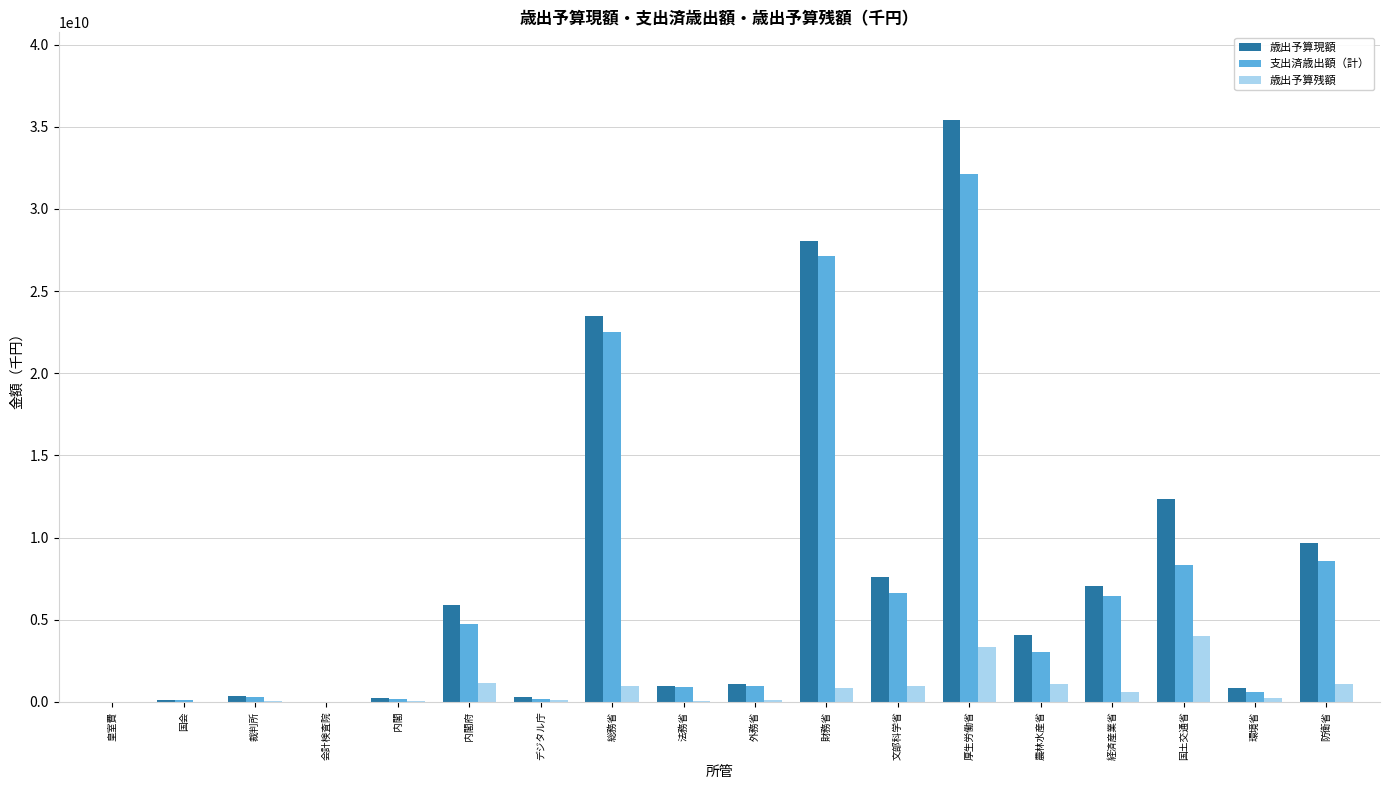

Is the value of 歳出予算現額 at 国土交通省 greater than the value of 支出済歳出額（計） at 経済産業省?

Yes